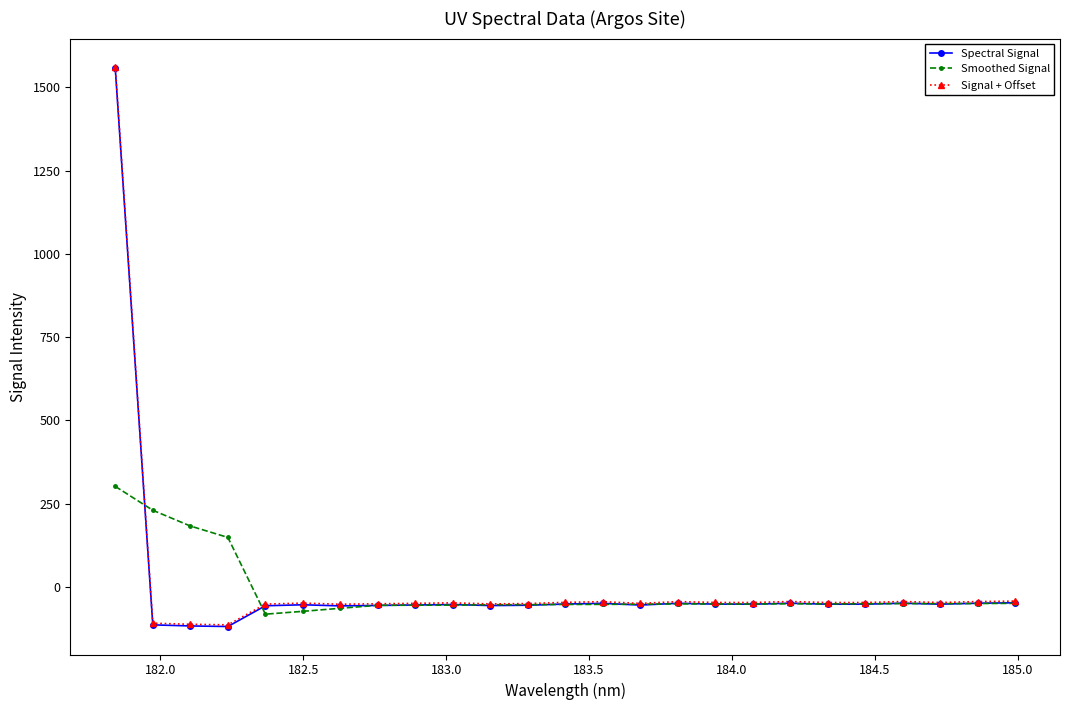

True or false: Signal + Offset has more than 0 interior local peaks.

True